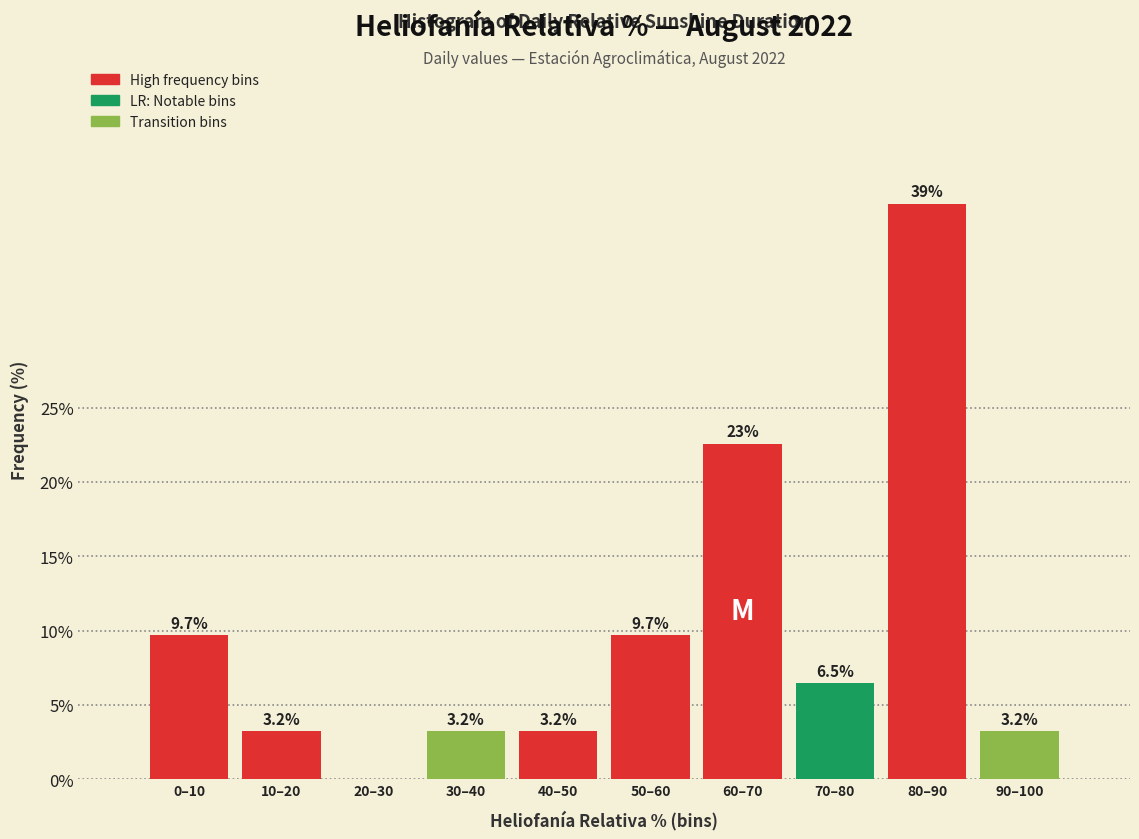

Reading left to right, list all the values displayed in this chart.

0–10=9.7	10–20=3.2	20–30=0.0	30–40=3.2	40–50=3.2	50–60=9.7	60–70=22.6	70–80=6.5	80–90=38.7	90–100=3.2